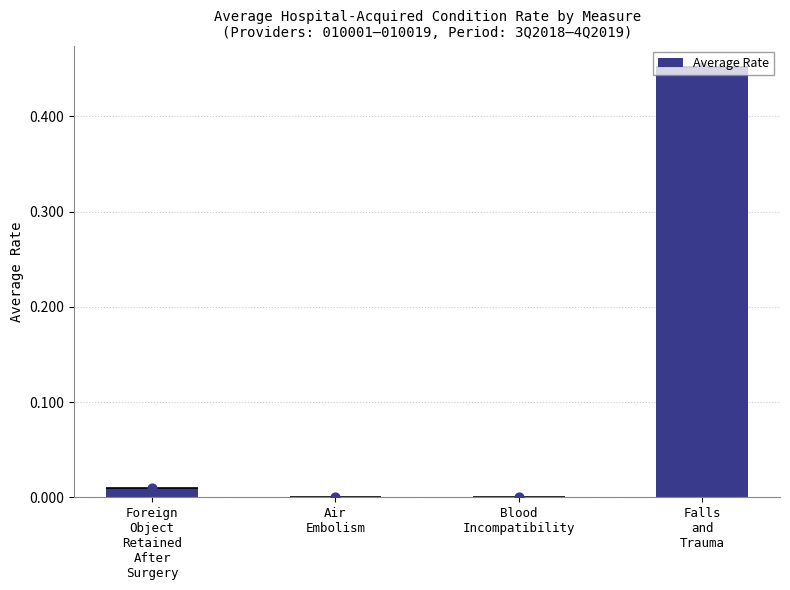

What is the change in value from Foreign
Object
Retained
After
Surgery to Falls
and
Trauma?

+0.4